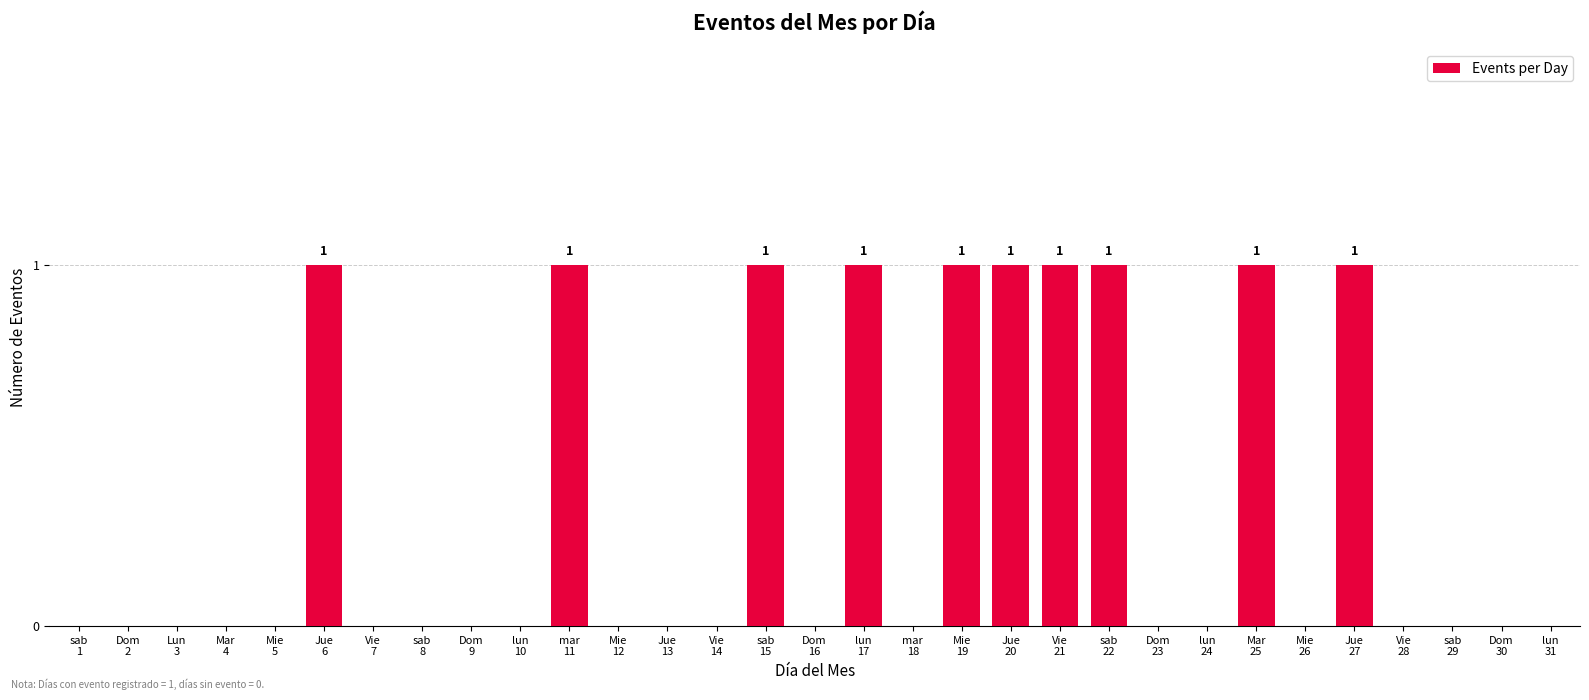

What is the sum of all values?

10